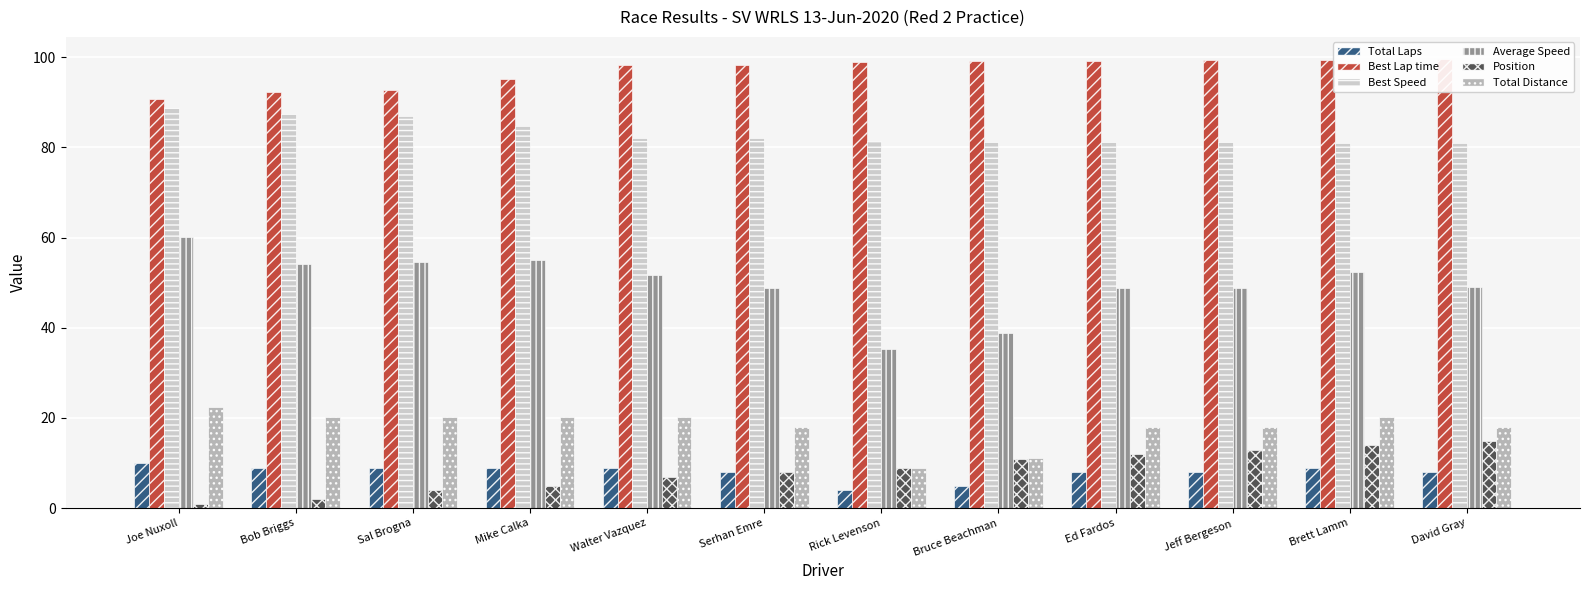

At which label is Best Lap time closest to 95?

Mike Calka